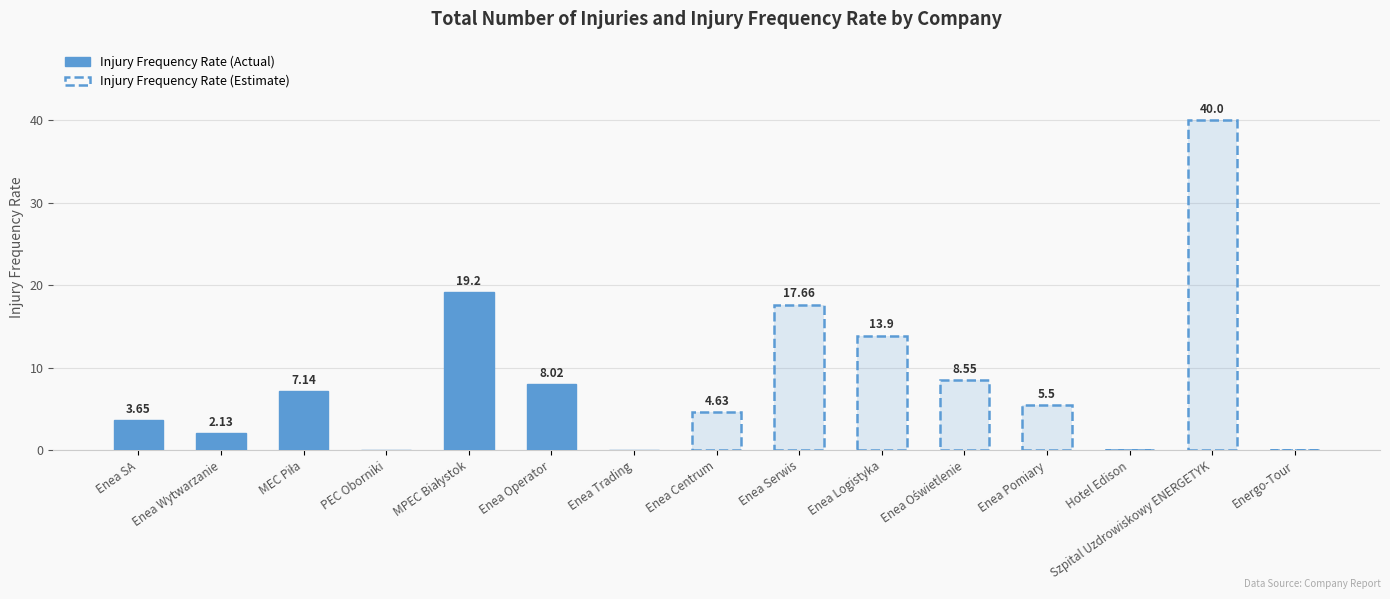

At which category does the chart reach its minimum across all series?

PEC Oborniki